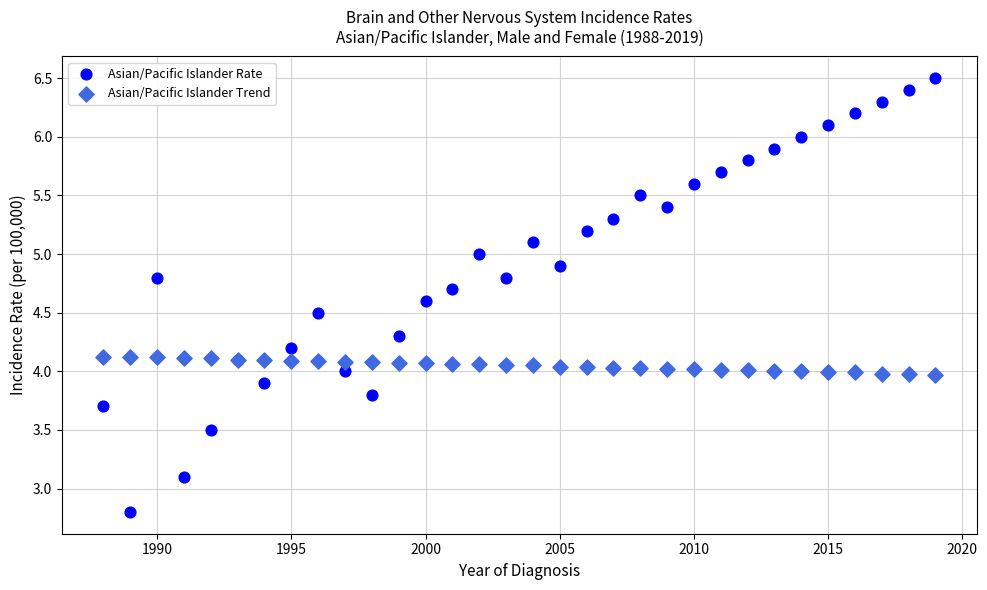

Which series has the largest Y range (max minus min)?

Asian/Pacific Islander Rate